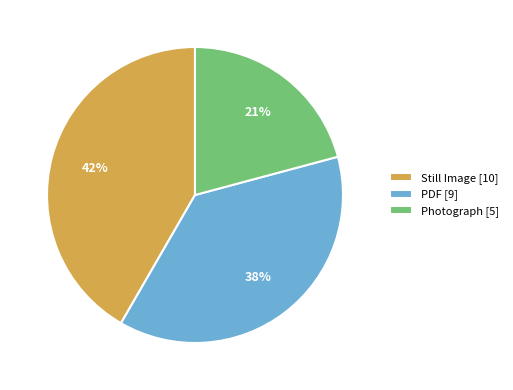

Is it true that PDF [9] is 26% of the pie?

False